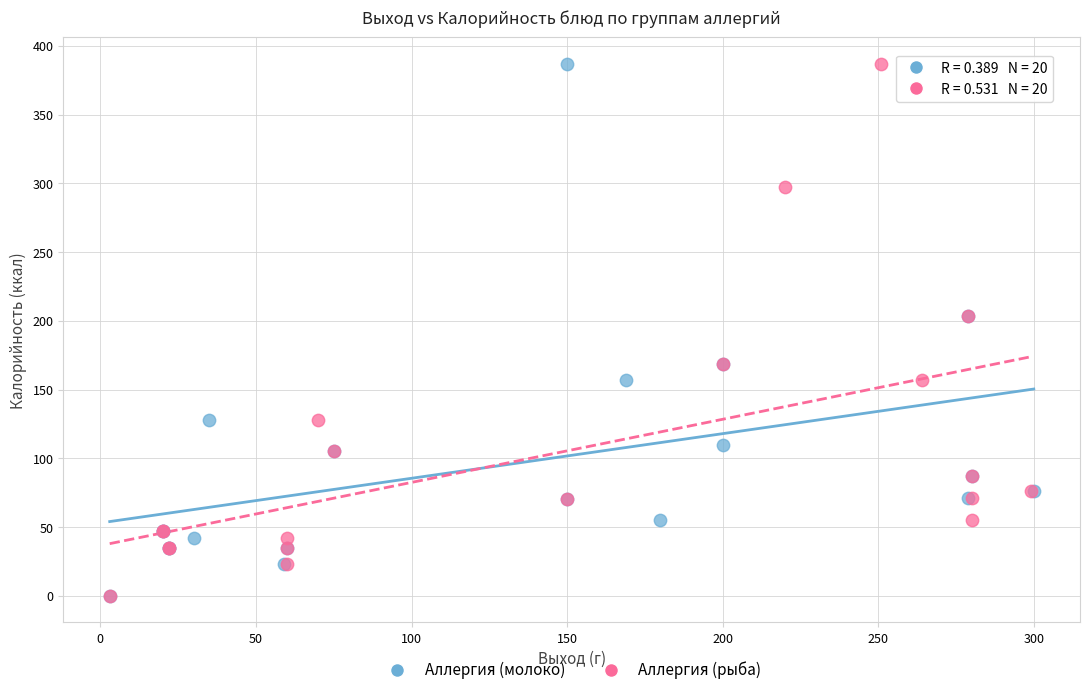

What are all the series names shown in the legend?

Аллергия (молоко), Аллергия (рыба)